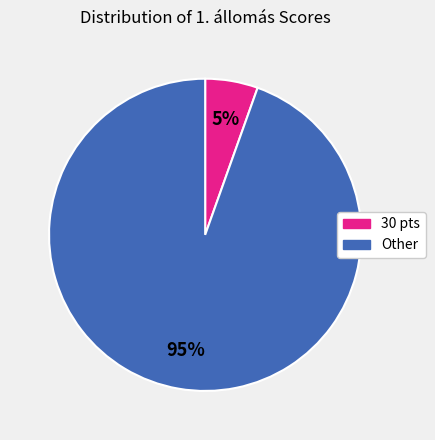

To the nearest percent, what is the average slice percentage?

50%